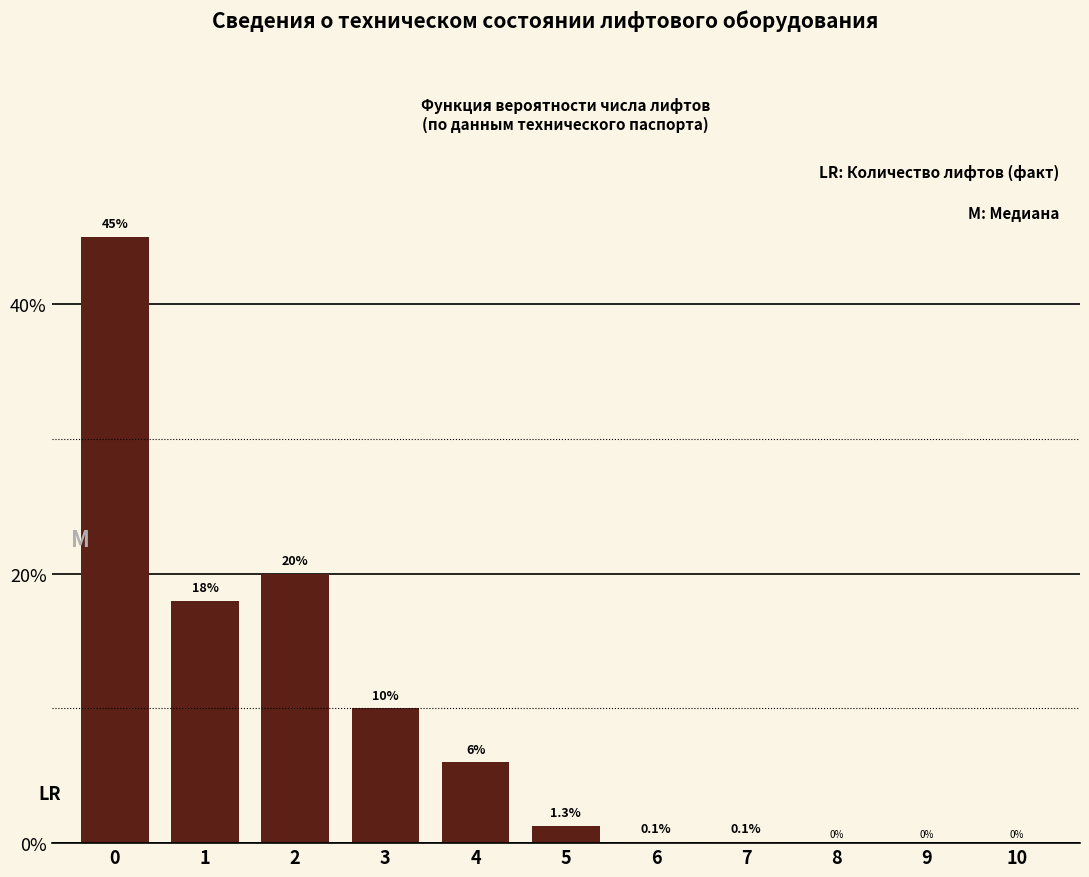

Reading right to left, what are all the values shown in this chart?

10=0.0	9=0.0	8=0.0	7=0.1	6=0.1	5=1.3	4=6.0	3=10.0	2=20.0	1=18.0	0=45.0